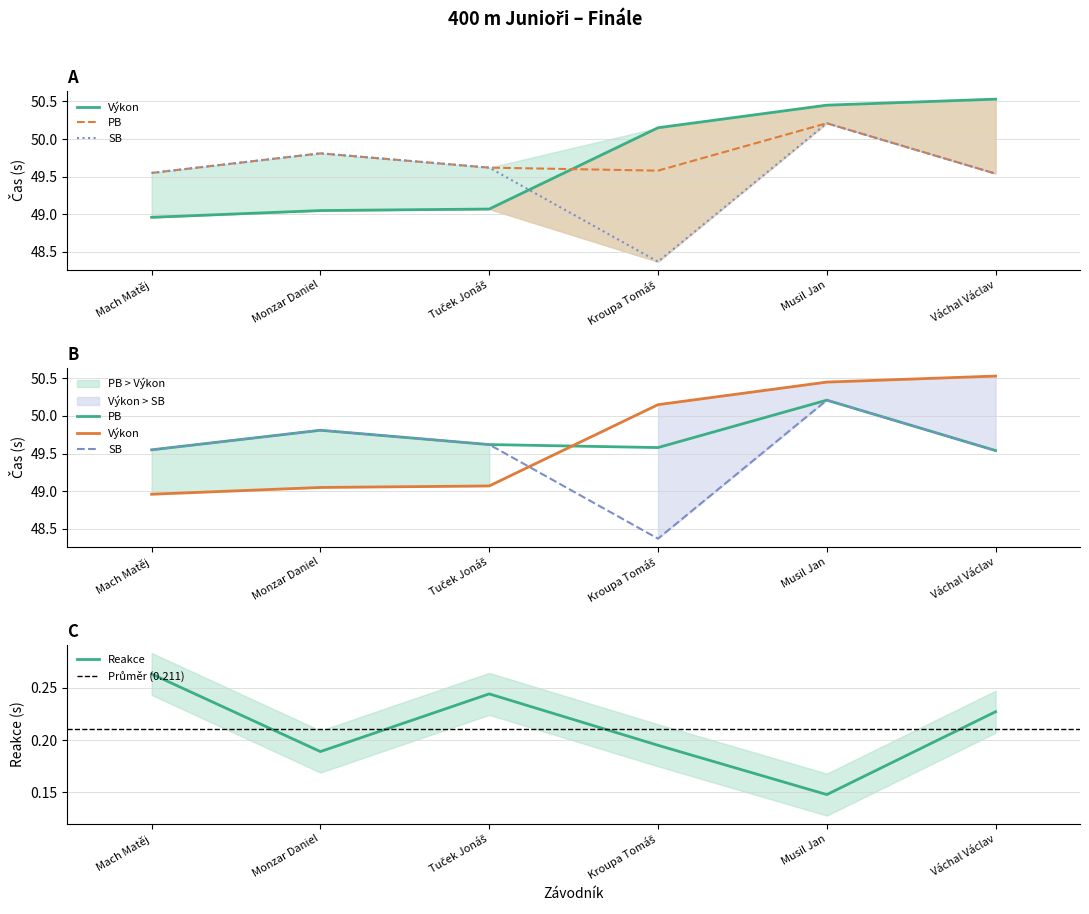

What is the difference between the maximum and second lowest values in the PB series?

0.7